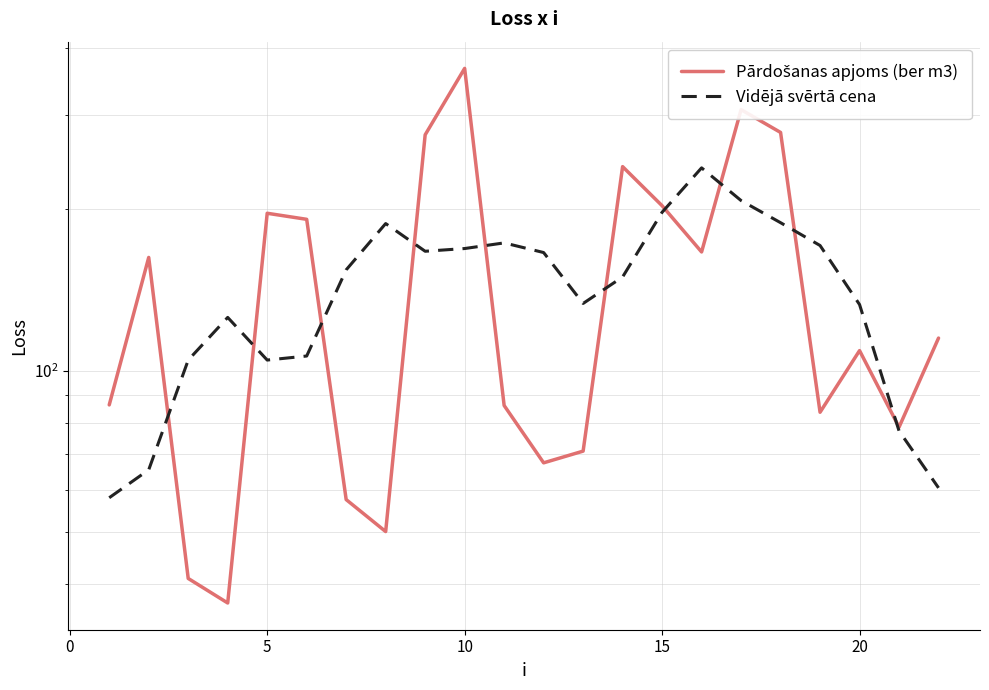

Which series ends up on top after the final intersection of Pārdošanas apjoms (ber m3) and Vidējā svērtā cena?

Pārdošanas apjoms (ber m3)